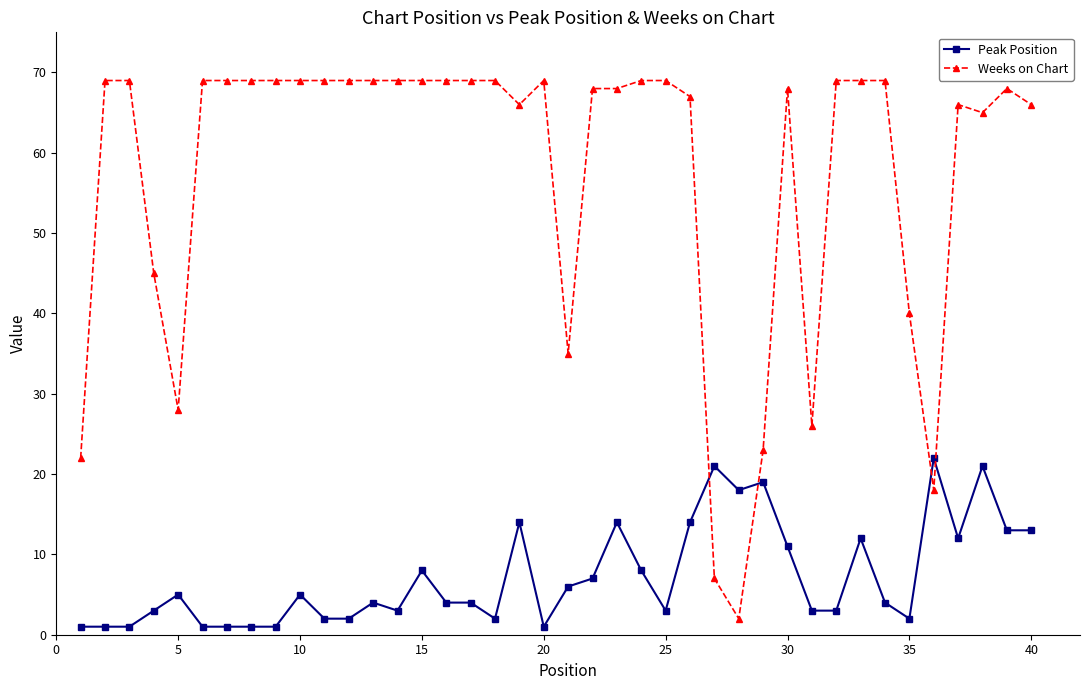

True or false: Weeks on Chart has more than 0 points higher than both neighbors.

True